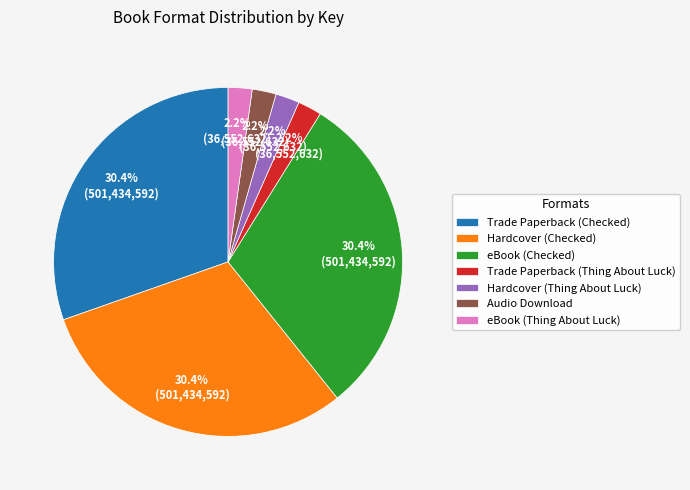

What is the total percentage of Hardcover (Thing About Luck) and Trade Paperback (Thing About Luck)?

4.4%